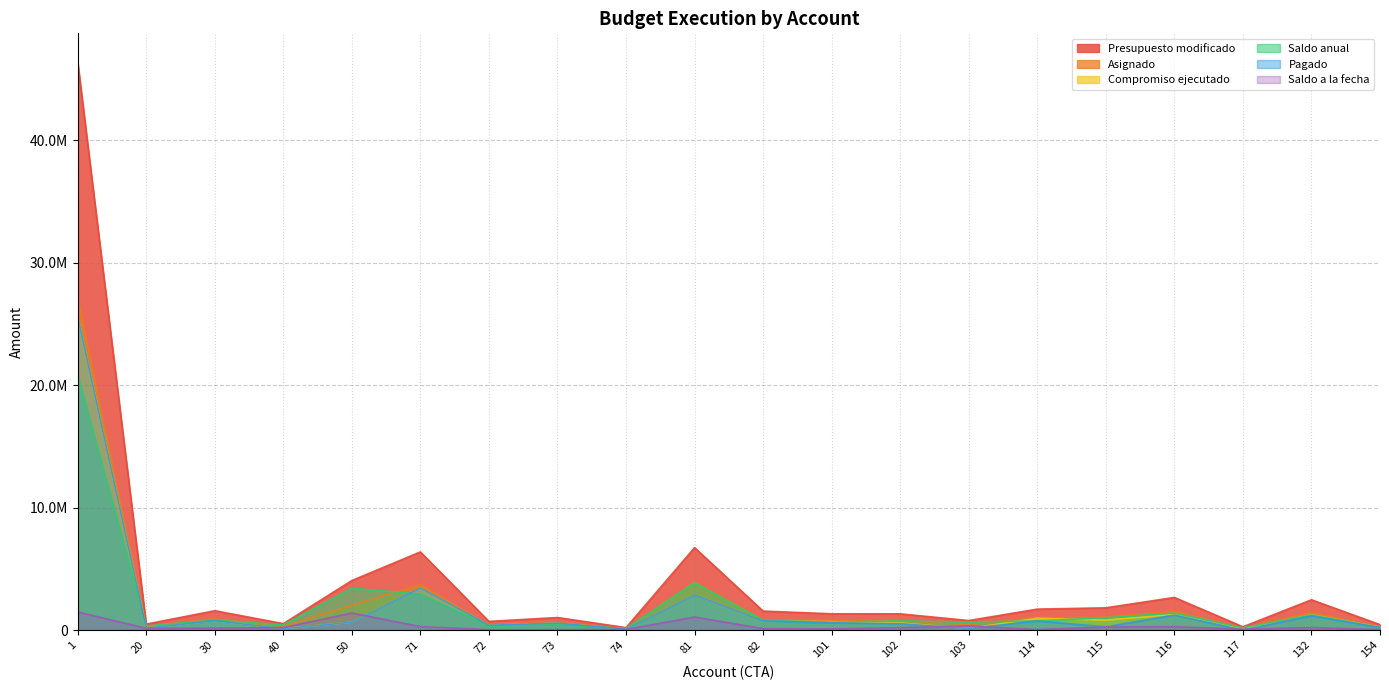

How many lines are shown in the chart?

6